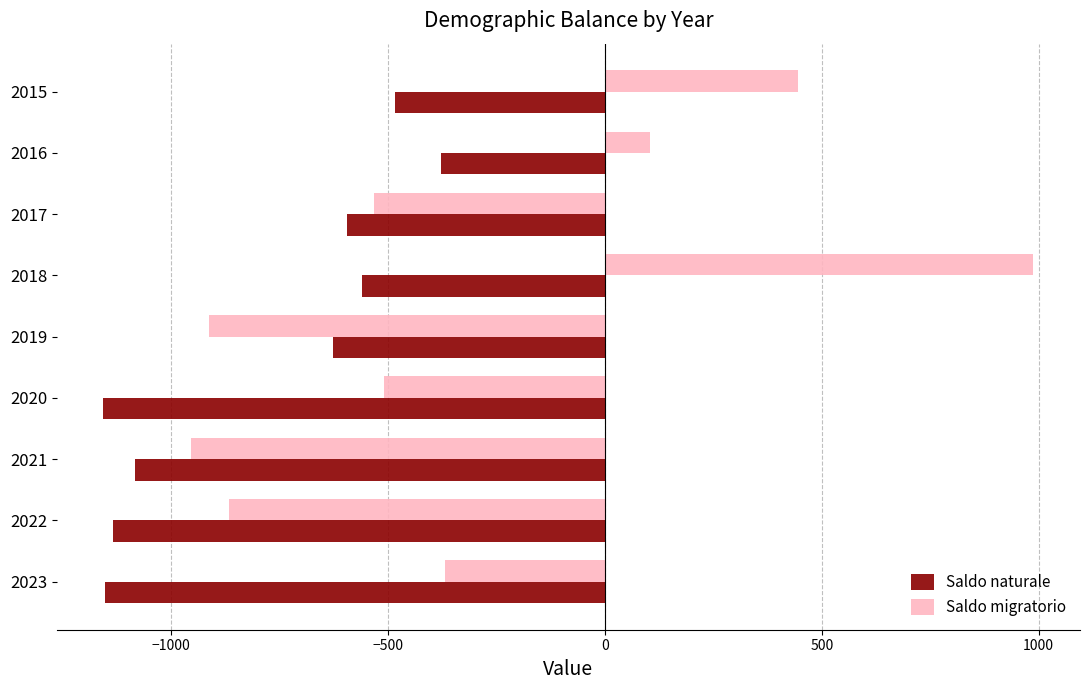

What is the sum of all Saldo naturale values?

-7172